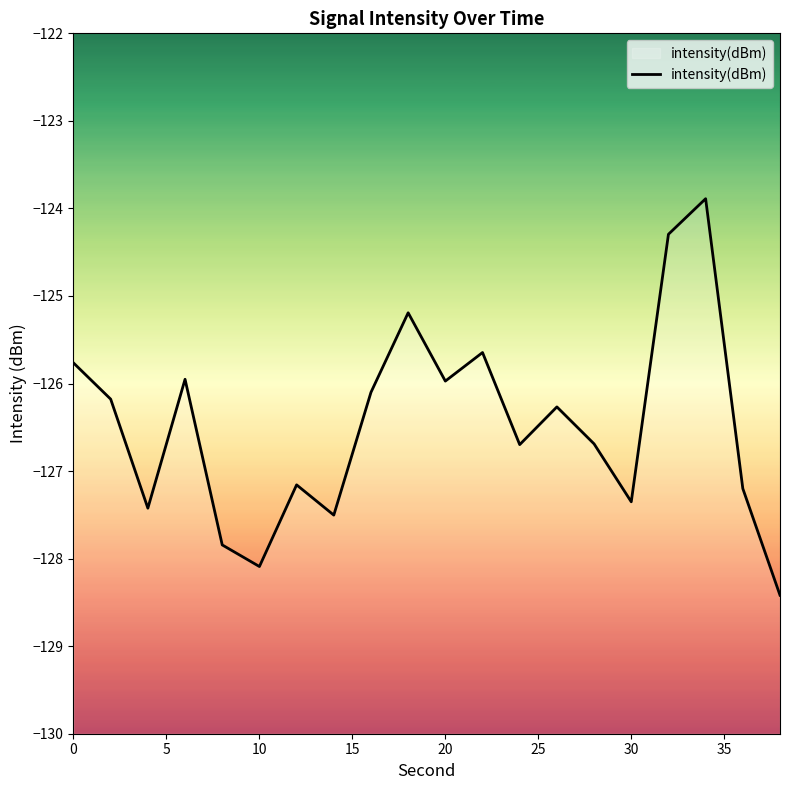

Reading left to right, extract all data points from this chart.

-125.8	-126.2	-127.4	-126.0	-127.8	-128.1	-127.2	-127.5	-126.1	-125.2	-126.0	-125.6	-126.7	-126.3	-126.7	-127.4	-124.3	-123.9	-127.2	-128.4